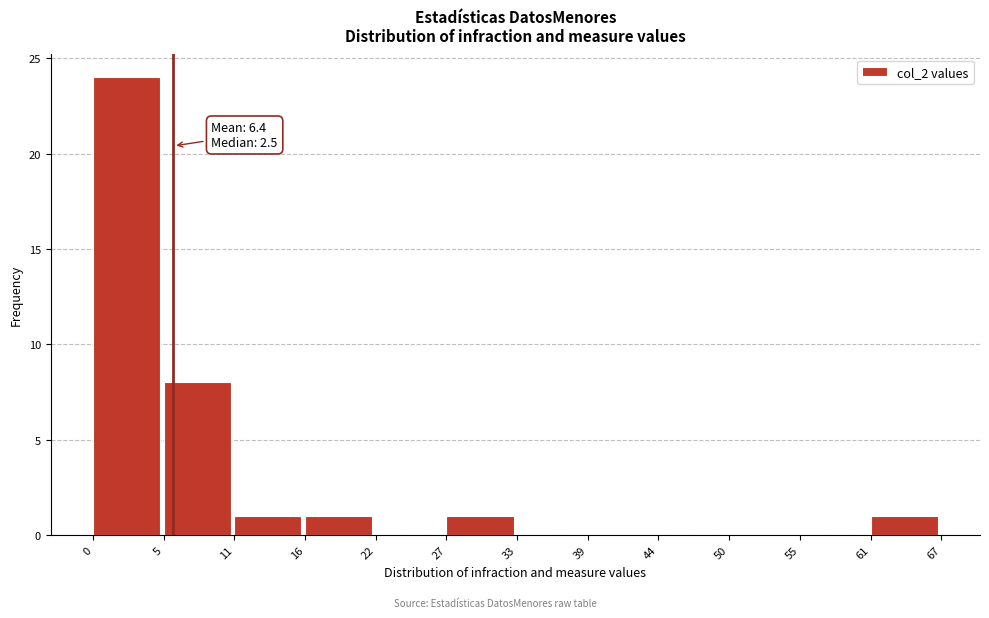

Reading left to right, what are all the values shown in this chart?

0=24	5=8	11=1	16=1	22=0	27=1	33=0	39=0	44=0	50=0	55=0	61=1